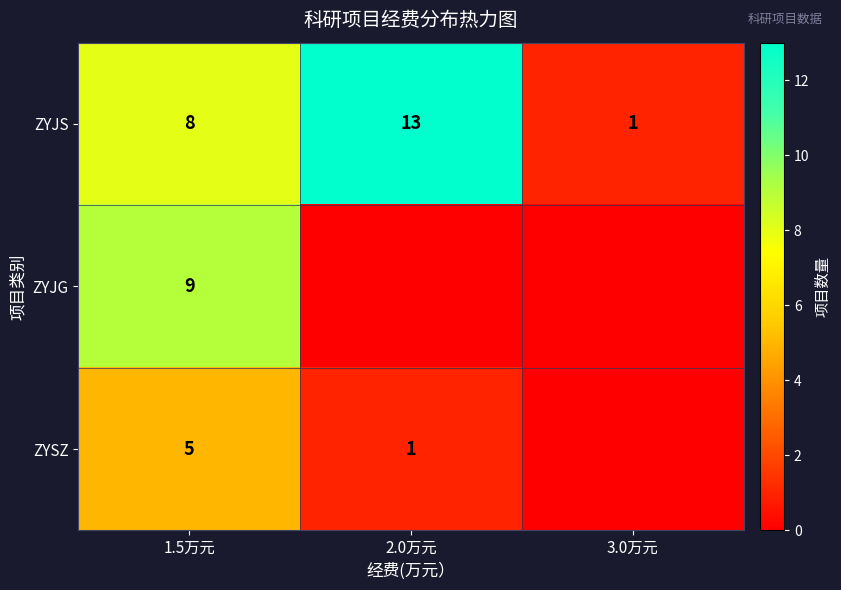

The value of ZYJS at 1.5万元 is 8. True or false?

True